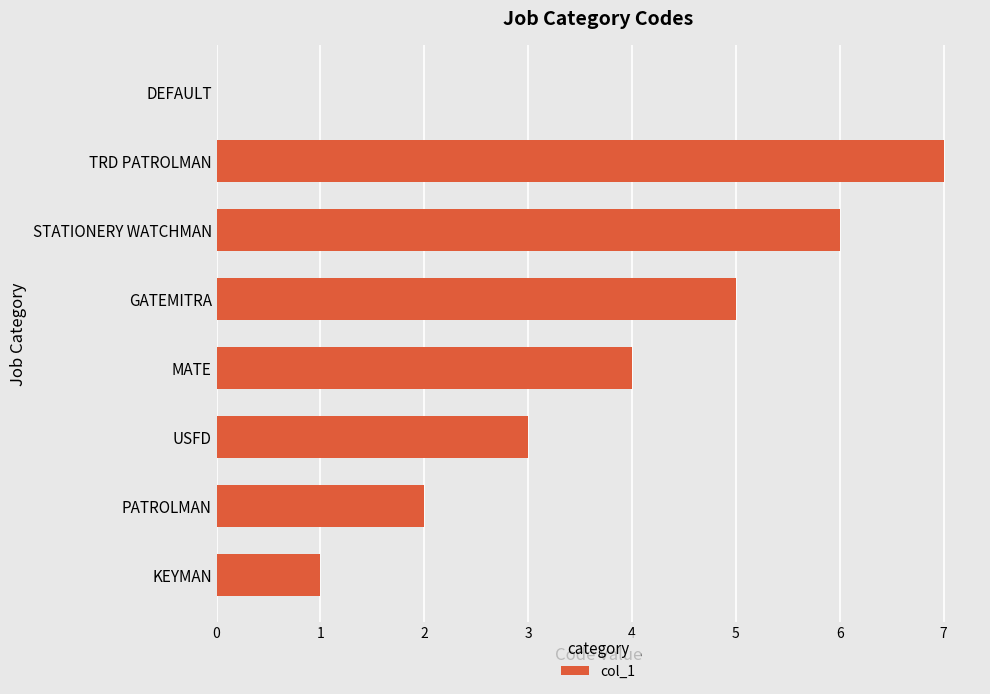

Between KEYMAN and STATIONERY WATCHMAN, which is larger?

STATIONERY WATCHMAN